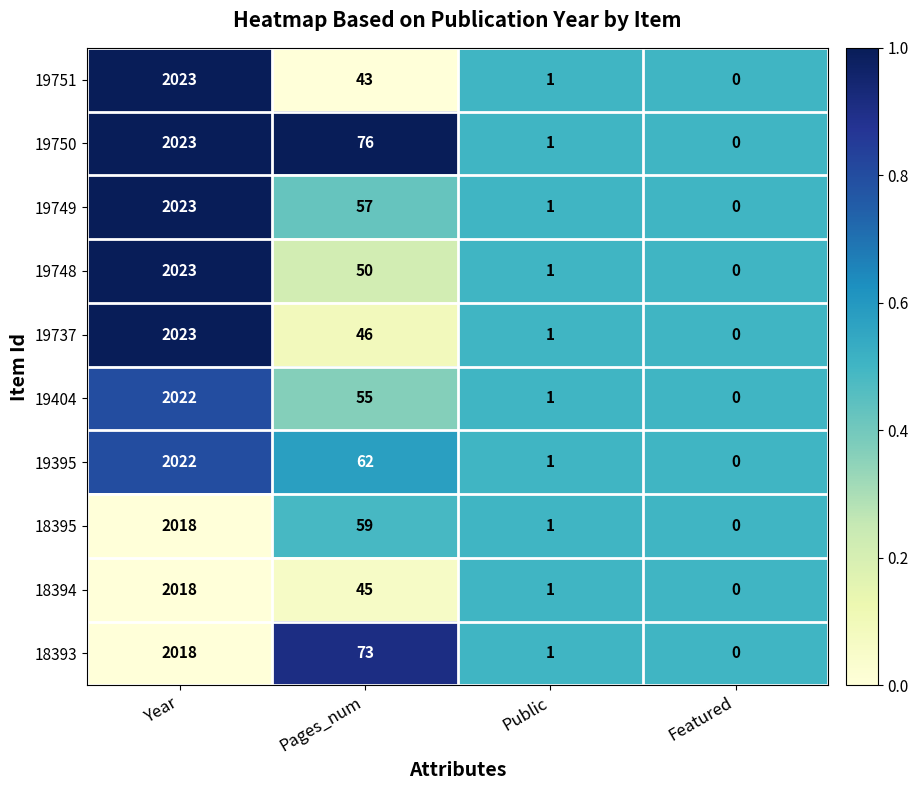

What is the difference between the maximum and minimum values in the 19750 series?

2023